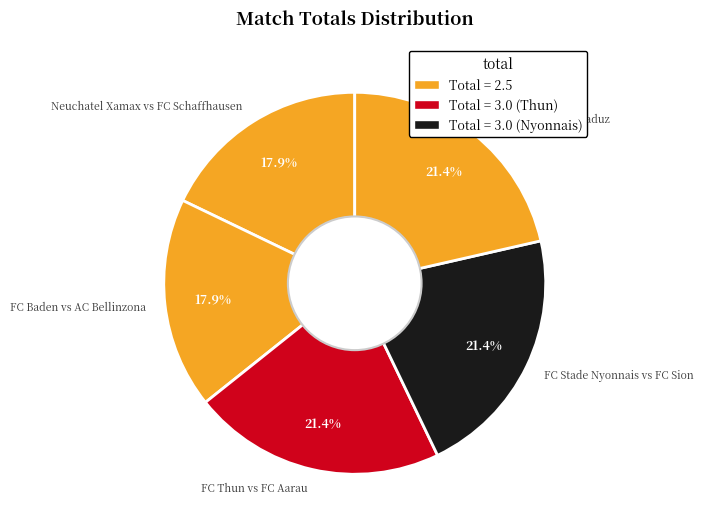

How many slices are in this pie chart?

5